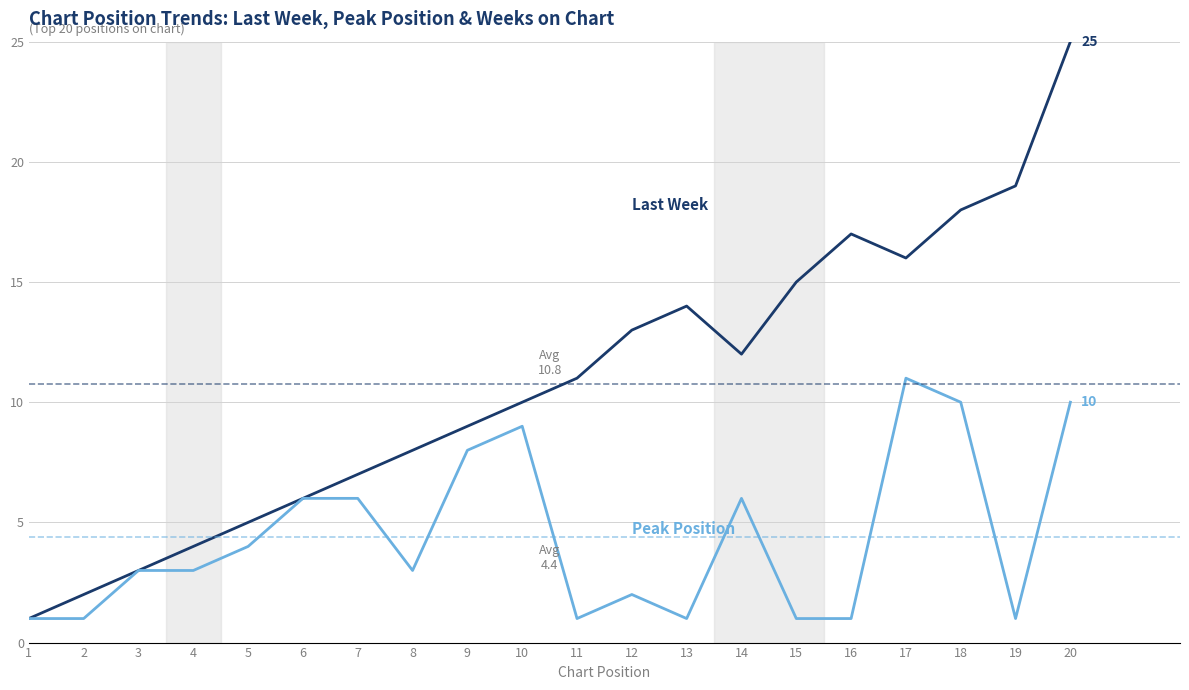

What is the greatest value displayed?

25